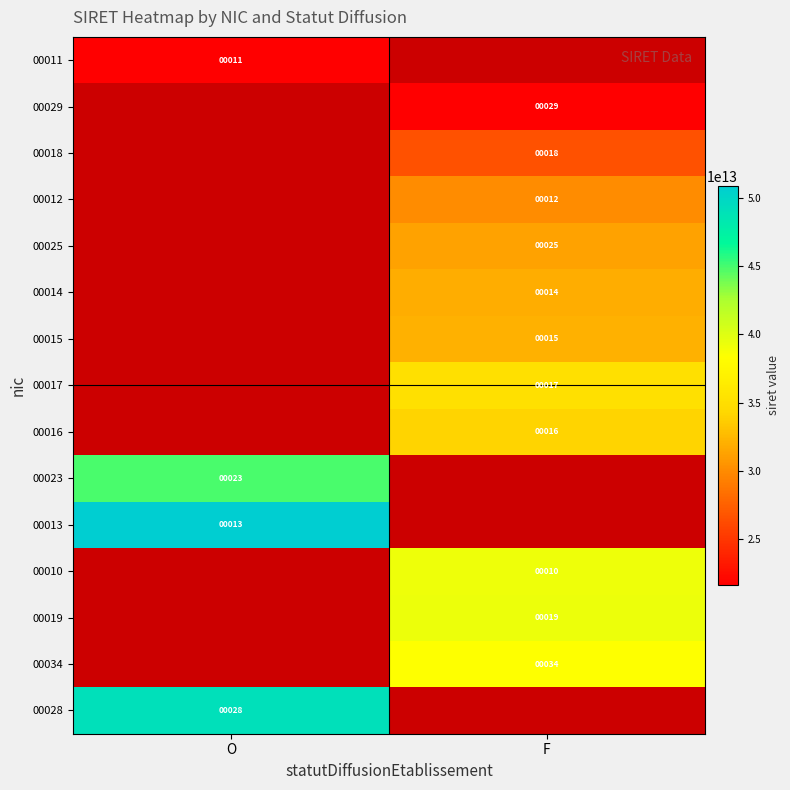

The value of 00010 at F is 16. True or false?

False